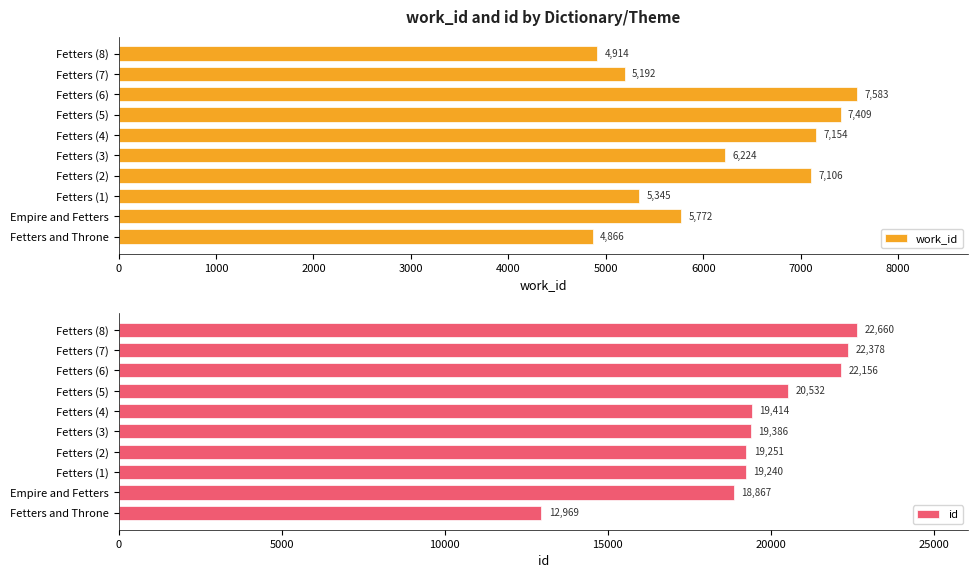

How many bars are there in total?

20